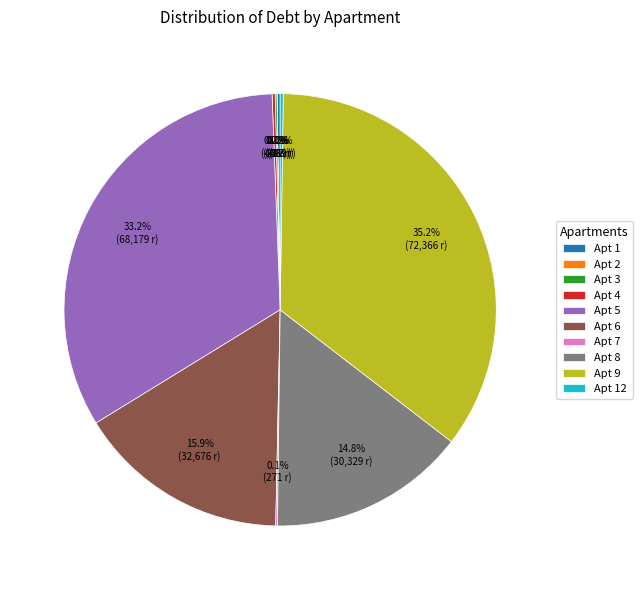

Is there a majority slice in this chart?

No